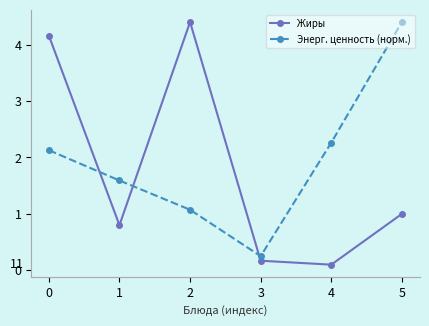

Which category has the lowest value in the Жиры series?

4